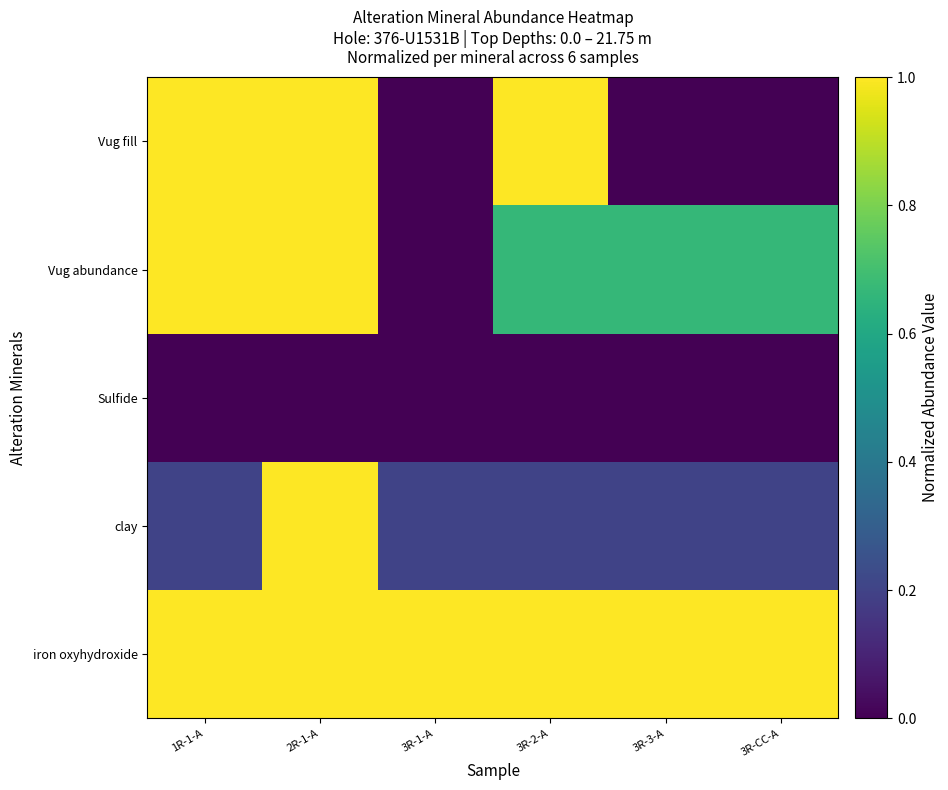

How many categories are shown in the chart?

6